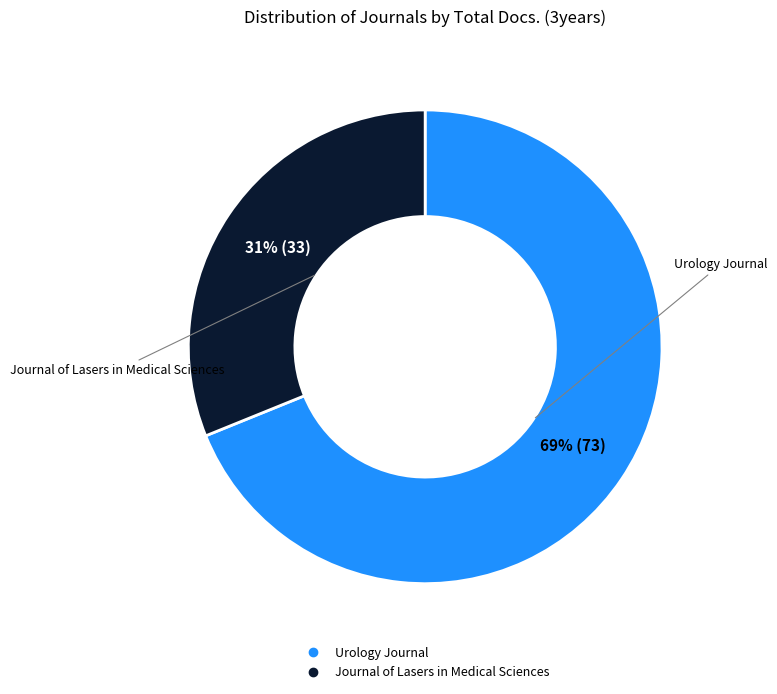

To the nearest percent, what is the difference between the Journal of Lasers in Medical Sciences and Urology Journal slice percentages?

38%